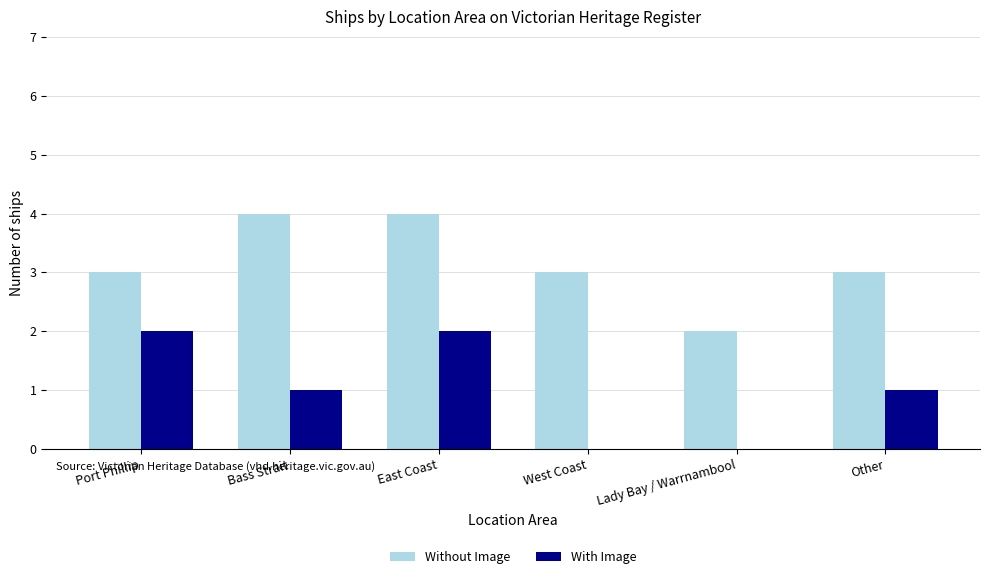

Between West Coast and Other, which series saw the biggest shift?

With Image